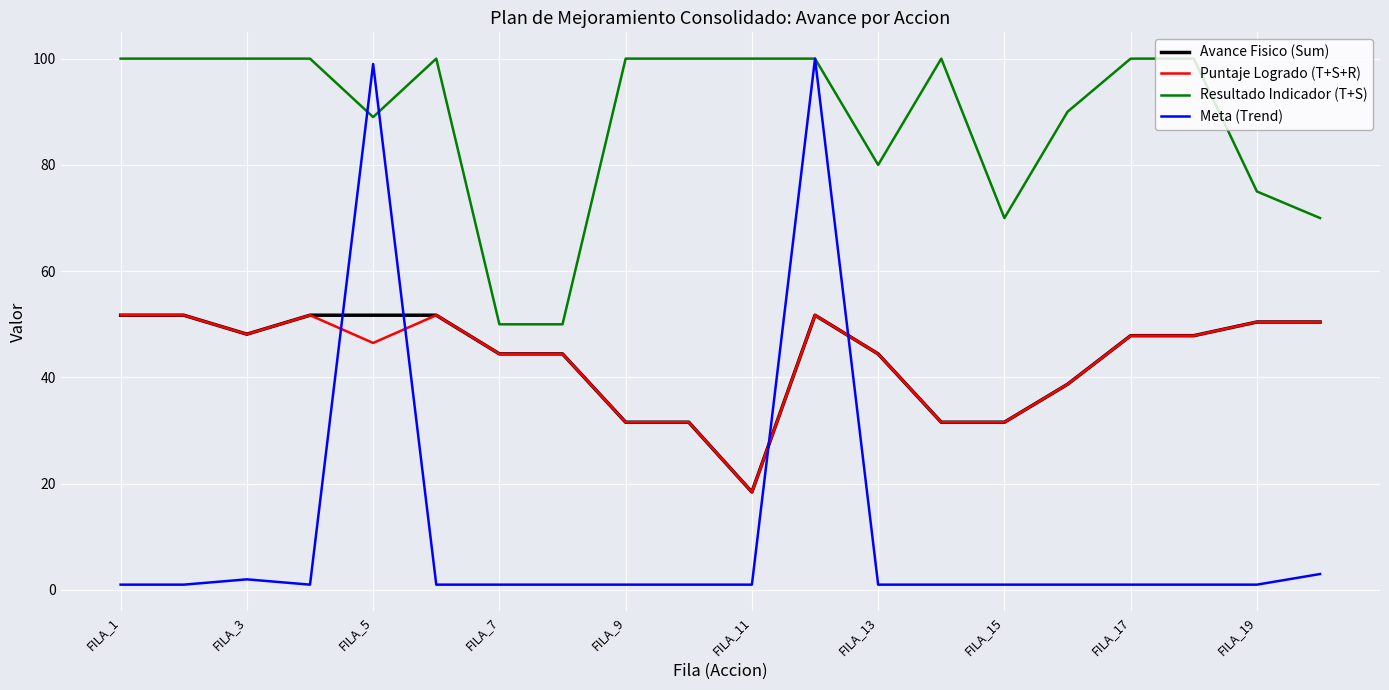

What is the minimum value for Resultado Indicador (T+S)?

50.0